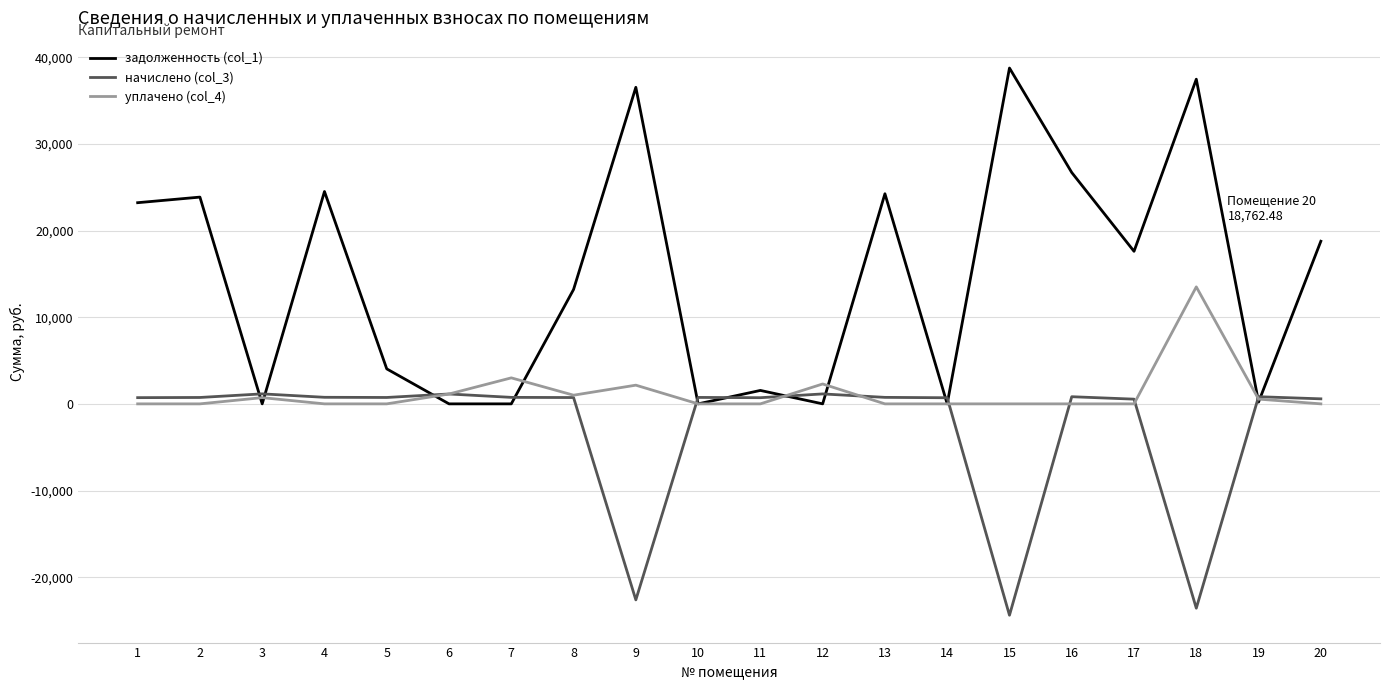

Is it true that начислено (col_3) equals 824.7 at 19?

True